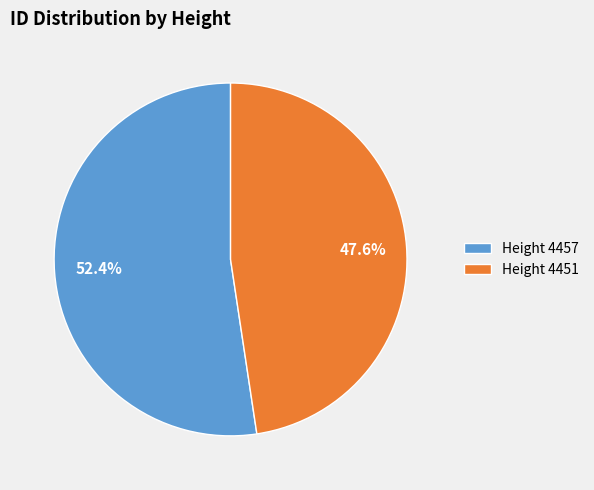

What is the largest slice in the pie chart?

Height 4457